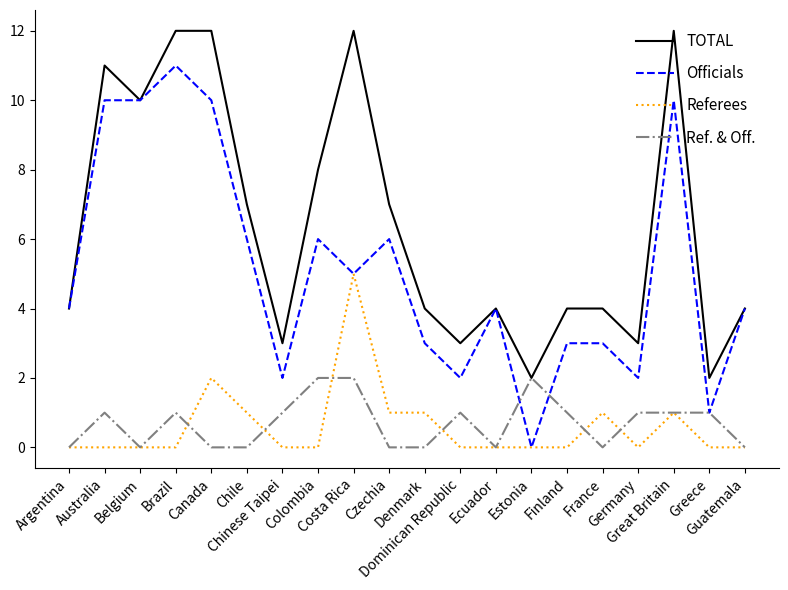

How many Referees values are between 0 and 1?

18